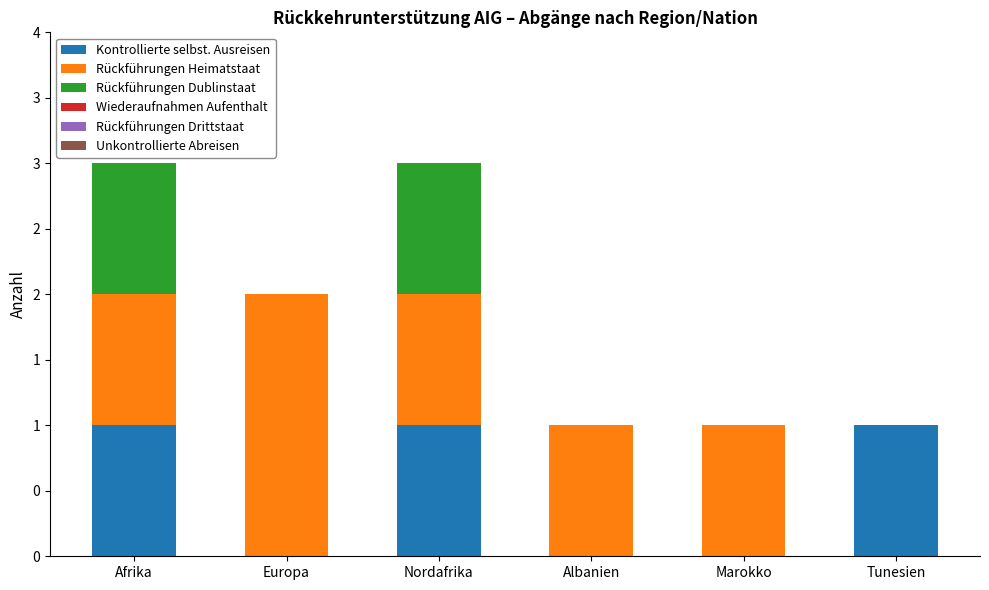

Rank the series at Nordafrika from highest to lowest value.

Kontrollierte selbst. Ausreisen, Rückführungen Heimatstaat, Rückführungen Dublinstaat, Wiederaufnahmen Aufenthalt, Rückführungen Drittstaat, Unkontrollierte Abreisen